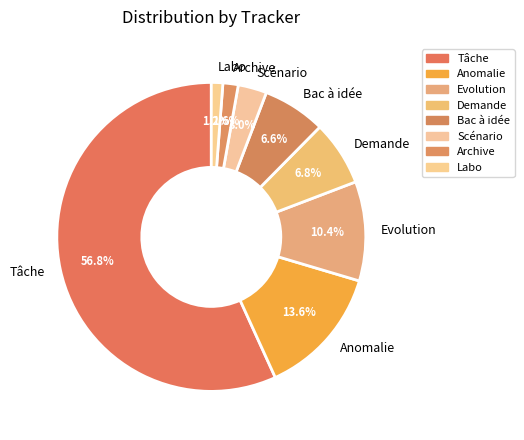

Is the sum of Demande and Scénario greater than half?

No